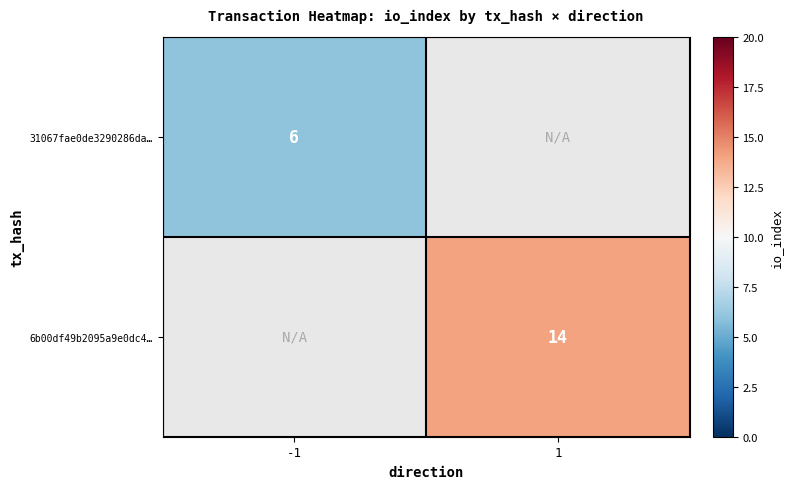

The 6b00df49b2095a9e0dc4… series shows 5 at 1. True or false?

False